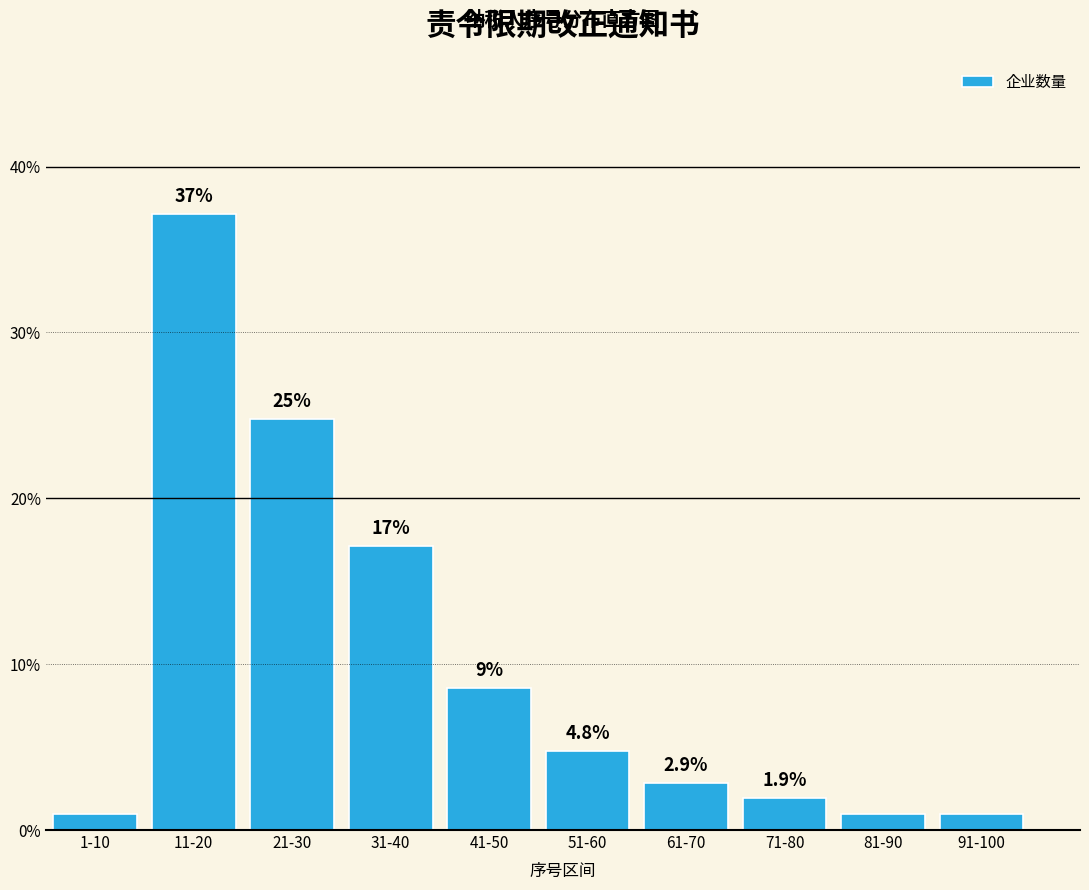

Where does the data first go above 4?

11-20